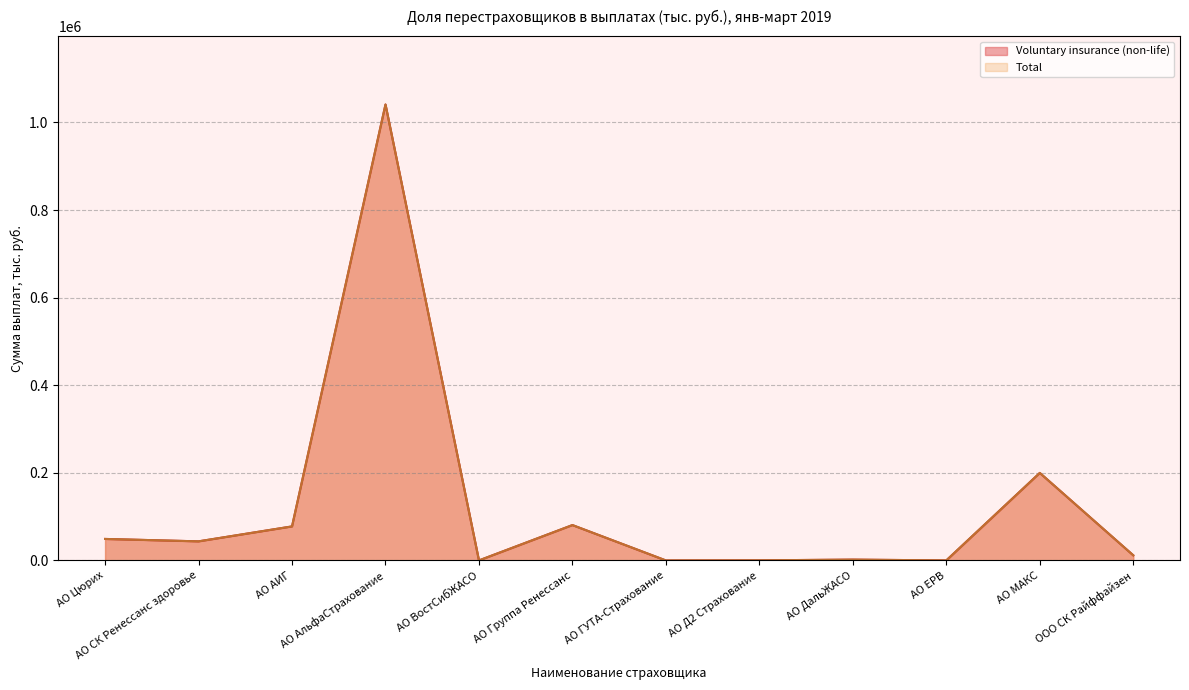

Does the chart have visible grid lines?

Yes